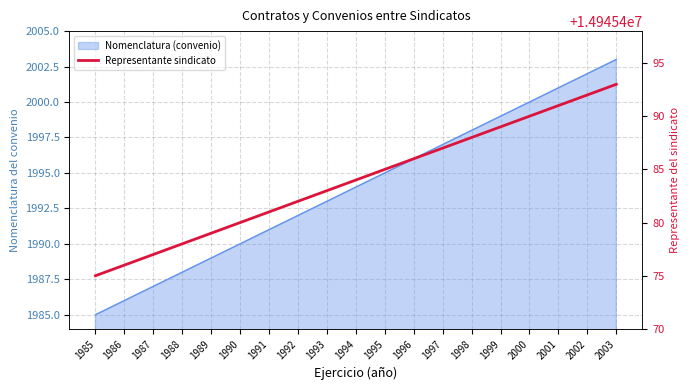

Rank the categories by value from lowest to highest.

1985, 1986, 1987, 1988, 1989, 1990, 1991, 1992, 1993, 1994, 1995, 1996, 1997, 1998, 1999, 2000, 2001, 2002, 2003